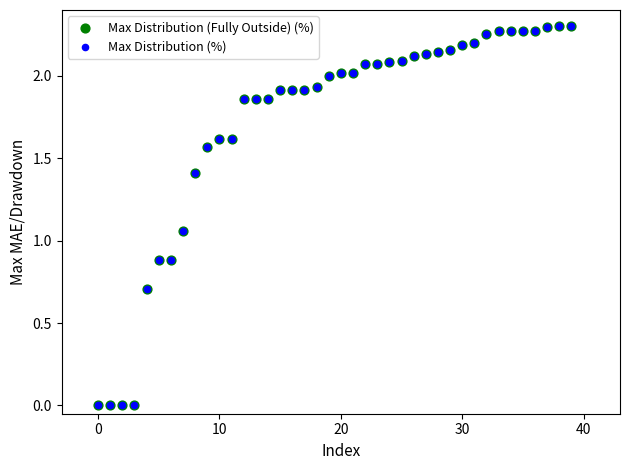

What are all the series names shown in the legend?

Max Distribution (Fully Outside) (%), Max Distribution (%)